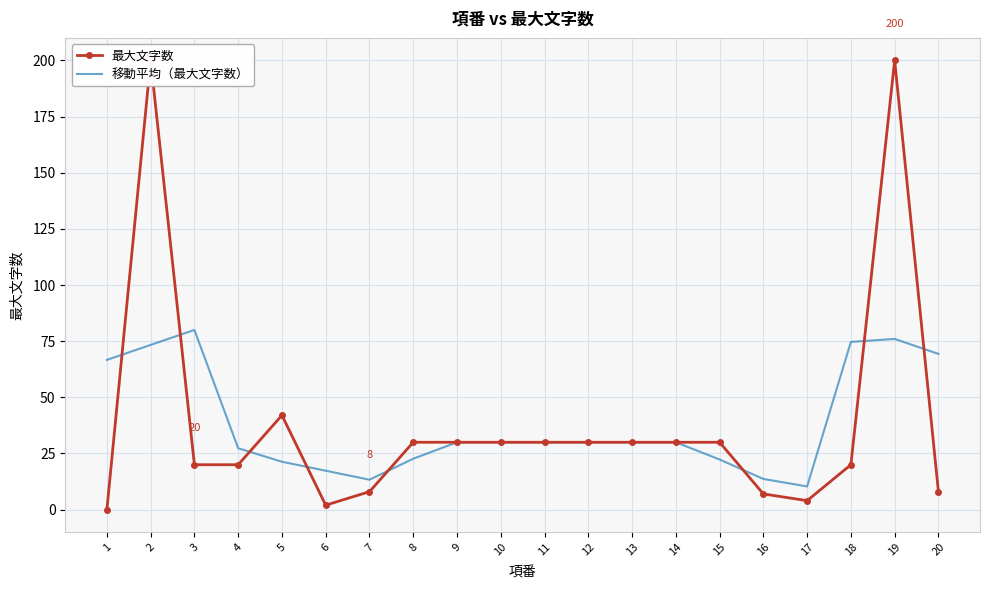

Rank the series at 17 from lowest to highest value.

最大文字数, 移動平均（最大文字数）